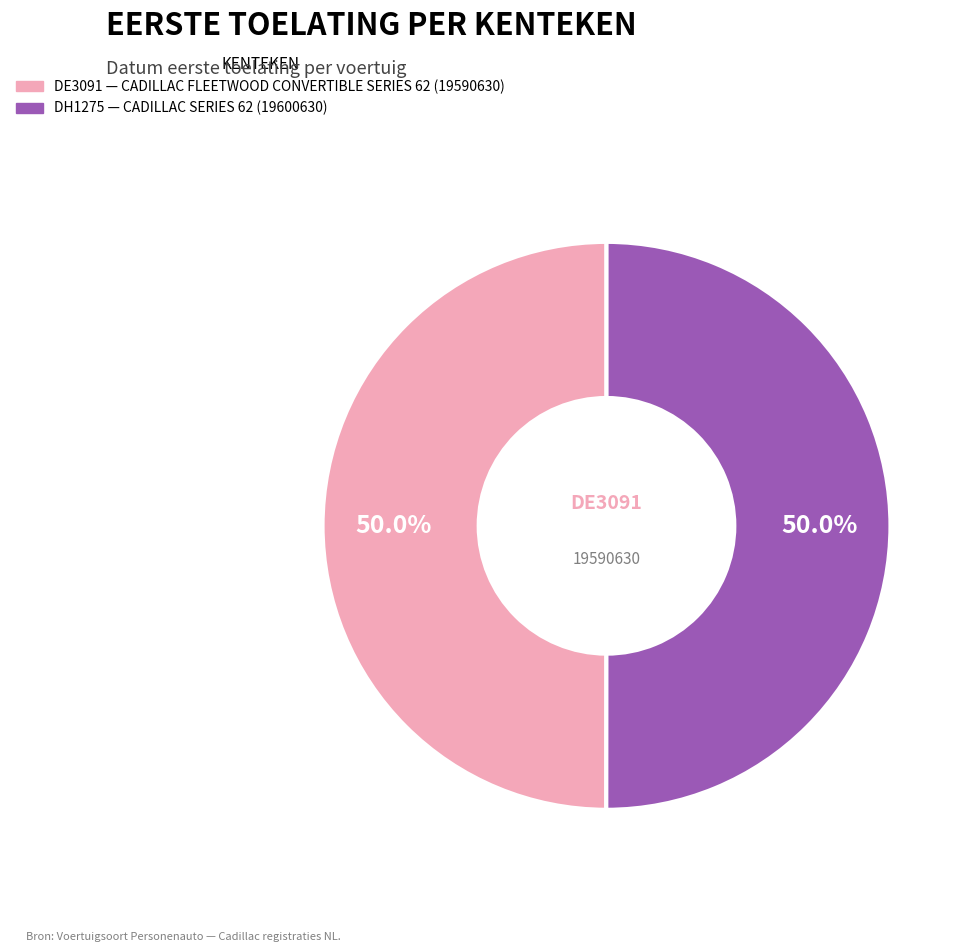

How many segments does this pie chart have?

2